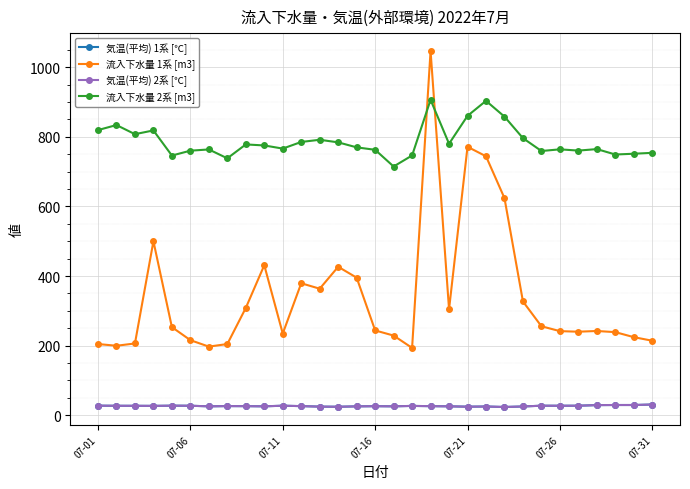

Is this an area chart (filled region under the line)?

No